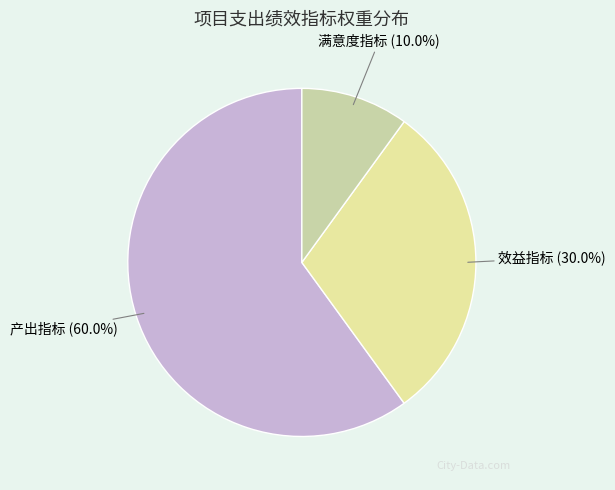

How many slices are in this pie chart?

3